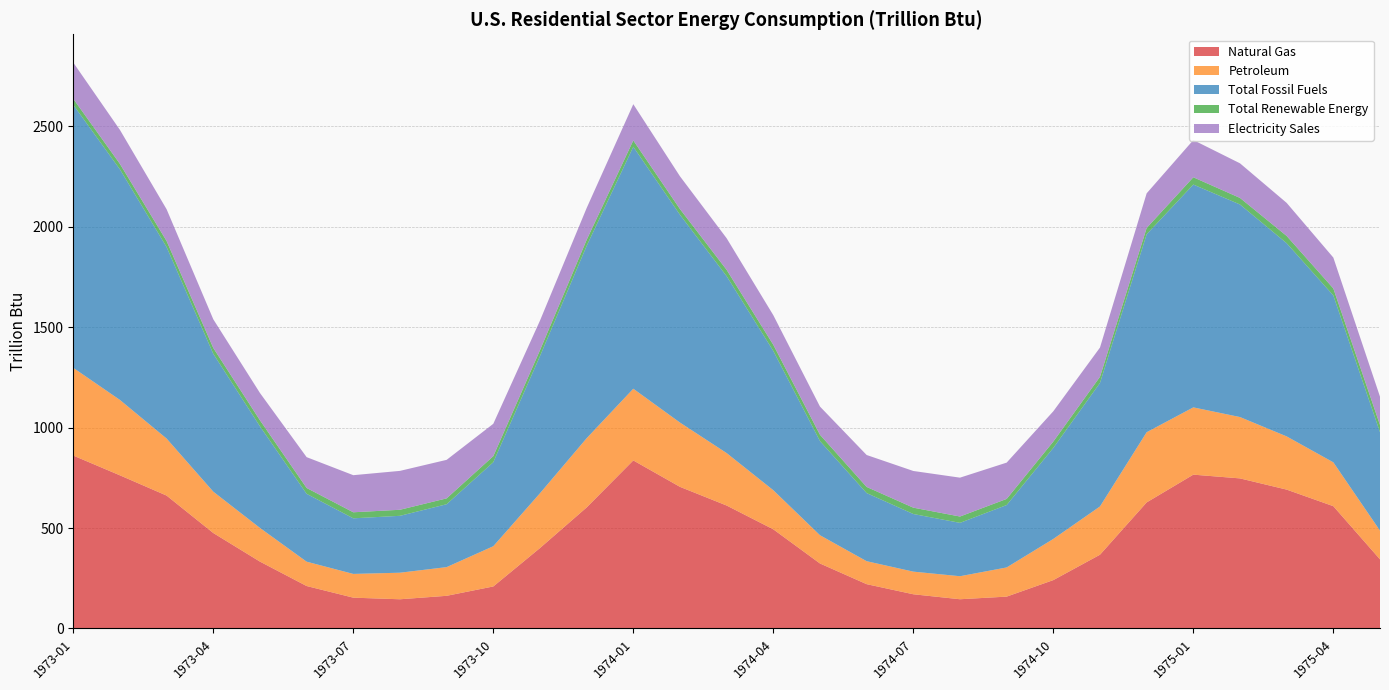

Reading right to left, transcribe all the data shown in this chart.

Natural Gas: 1975-05=344.1	1975-04=608.8	1975-03=691.2	1975-02=747.1	1975-01=765.7	1974-12=627.5	1974-11=367.2	1974-10=240.8	1974-09=158.5	1974-08=145.5	1974-07=170.3	1974-06=220.6	1974-05=323.5	1974-04=493.6	1974-03=612.0	1974-02=705.0	1974-01=836.5	1973-12=602.4	1973-11=400.3	1973-10=209.1	1973-09=162.6	1973-08=145.3	1973-07=153.4	1973-06=211.3	1973-05=332.8	1973-04=475.2	1973-03=661.5	1973-02=762.3	1973-01=860.8
Petroleum: 1975-05=142.9	1975-04=218.3	1975-03=264.9	1975-02=305.4	1975-01=334.8	1974-12=349.3	1974-11=240.3	1974-10=204.9	1974-09=145.2	1974-08=114.6	1974-07=112.6	1974-06=114.3	1974-05=140.7	1974-04=194.6	1974-03=261.1	1974-02=320.0	1974-01=356.9	1973-12=344.5	1973-11=272.7	1973-10=200.3	1973-09=142.8	1973-08=132.2	1973-07=118.2	1973-06=121.2	1973-05=167.7	1973-04=205.9	1973-03=283.8	1973-02=375.3	1973-01=436.6
Total Fossil Fuels: 1975-05=489.9	1975-04=830.7	1975-03=961.7	1975-02=1058.1	1975-01=1109.3	1974-12=985.4	1974-11=614.9	1974-10=453.3	1974-09=310.7	1974-08=265.7	1974-07=286.9	1974-06=339.2	1974-05=468.7	1974-04=693.4	1974-03=880.6	1974-02=1034.4	1974-01=1204.5	1973-12=957.4	1973-11=682.9	1973-10=418.3	1973-09=313.1	1973-08=283.2	1973-07=276.8	1973-06=337.8	1973-05=505.8	1973-04=686.3	1973-03=953.3	1973-02=1147.8	1973-01=1309.2
Total Renewable Energy: 1975-05=36.1	1975-04=35.0	1975-03=36.1	1975-02=32.6	1975-01=36.1	1974-12=31.5	1974-11=30.5	1974-10=31.5	1974-09=30.5	1974-08=31.5	1974-07=31.5	1974-06=30.5	1974-05=31.5	1974-04=30.5	1974-03=31.5	1974-02=28.5	1974-01=31.5	1973-12=30.1	1973-11=29.1	1973-10=30.1	1973-09=29.1	1973-08=30.1	1973-07=30.1	1973-06=29.1	1973-05=30.1	1973-04=29.1	1973-03=30.1	1973-02=27.2	1973-01=30.1
Electricity Sales: 1975-05=140.9	1975-04=153.6	1975-03=164.6	1975-02=172.3	1975-01=185.3	1974-12=172.3	1974-11=145.6	1974-10=150.7	1974-09=180.7	1974-08=193.5	1974-07=182.7	1974-06=159.0	1974-05=140.3	1974-04=147.4	1974-03=157.3	1974-02=163.0	1974-01=180.4	1973-12=158.3	1973-11=147.3	1973-10=161.1	1973-09=191.8	1973-08=193.6	1973-07=184.7	1973-06=153.4	1973-05=135.9	1973-04=142.7	1973-03=158.0	1973-02=169.2	1973-01=180.3